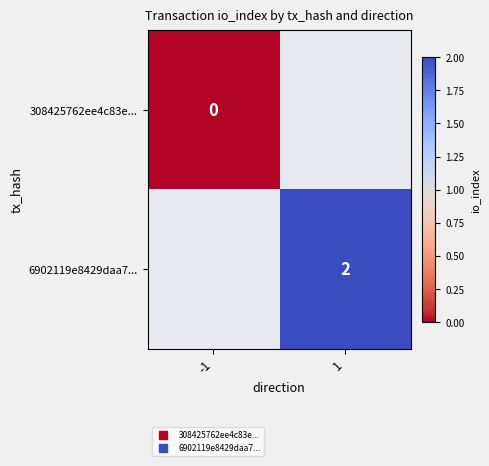

What is the greatest value displayed?

2.0